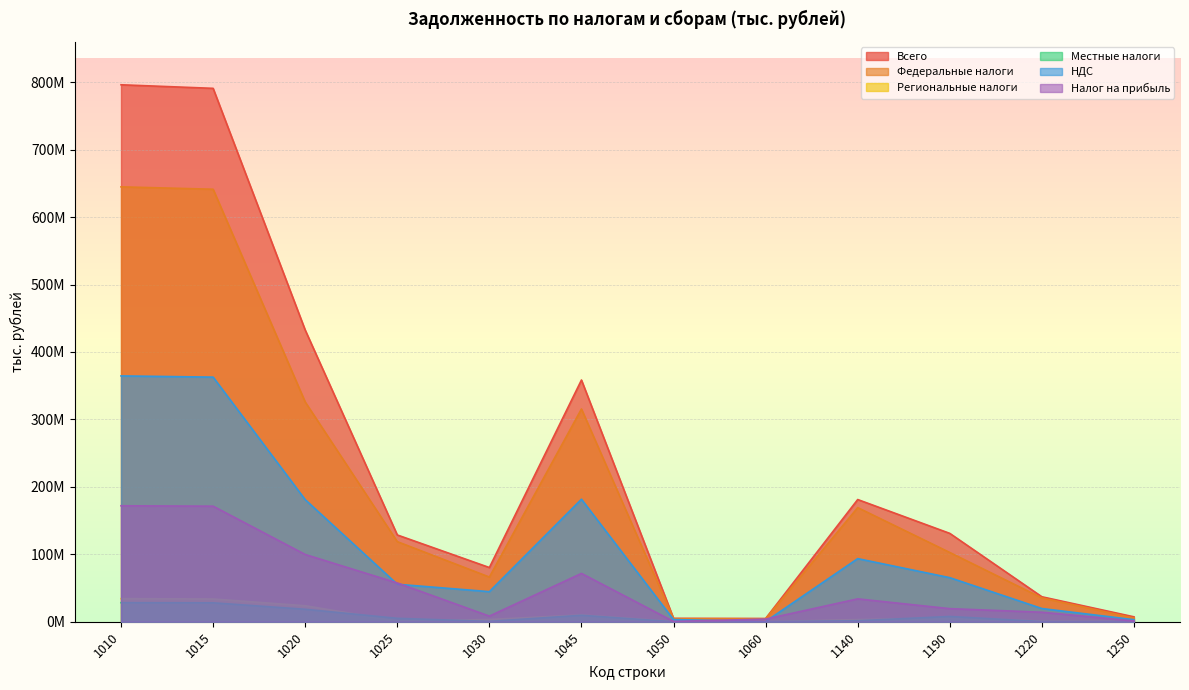

The Налог на прибыль series shows 57477804 at 1025. True or false?

True